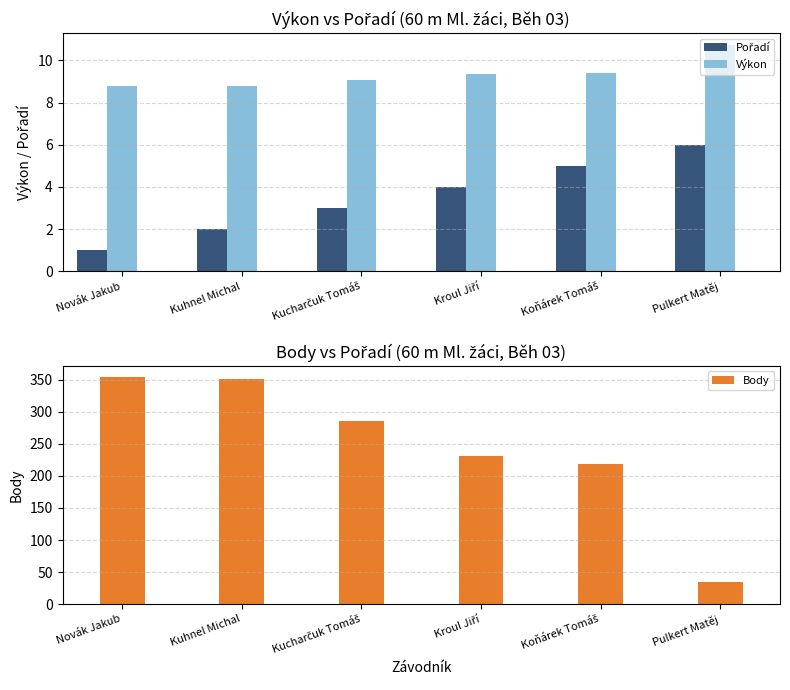

The Pořadí series shows 2.7 at Koňárek Tomáš. True or false?

False